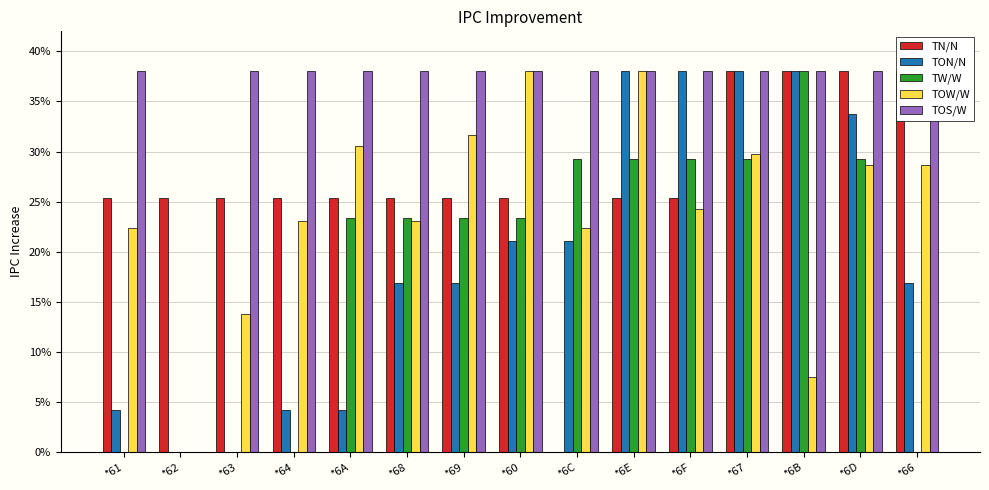

What position from the right is *67?

4